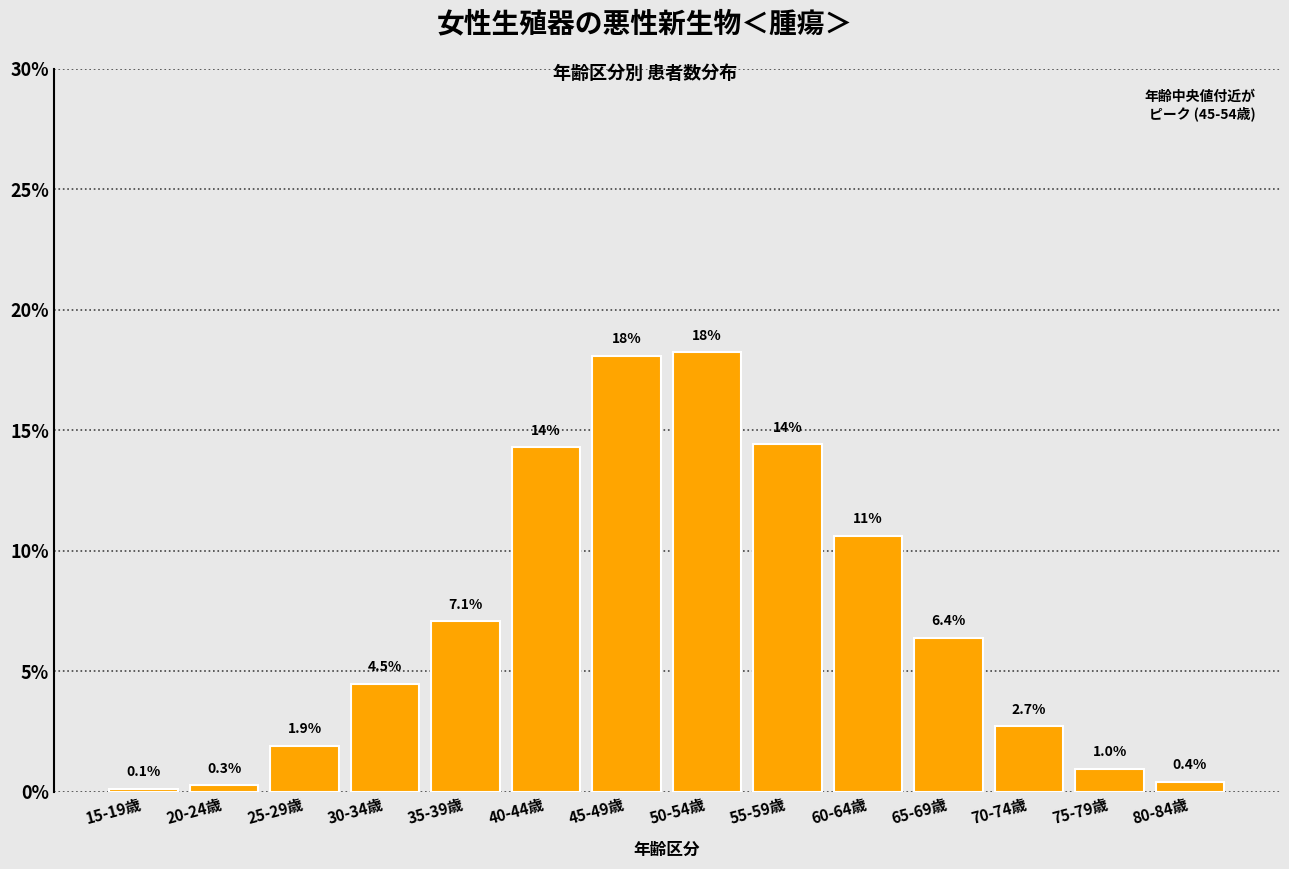

Reading left to right, what are all the values shown in this chart?

15-19歳=0.1	20-24歳=0.3	25-29歳=1.9	30-34歳=4.5	35-39歳=7.1	40-44歳=14.3	45-49歳=18.1	50-54歳=18.2	55-59歳=14.4	60-64歳=10.6	65-69歳=6.4	70-74歳=2.7	75-79歳=1.0	80-84歳=0.4